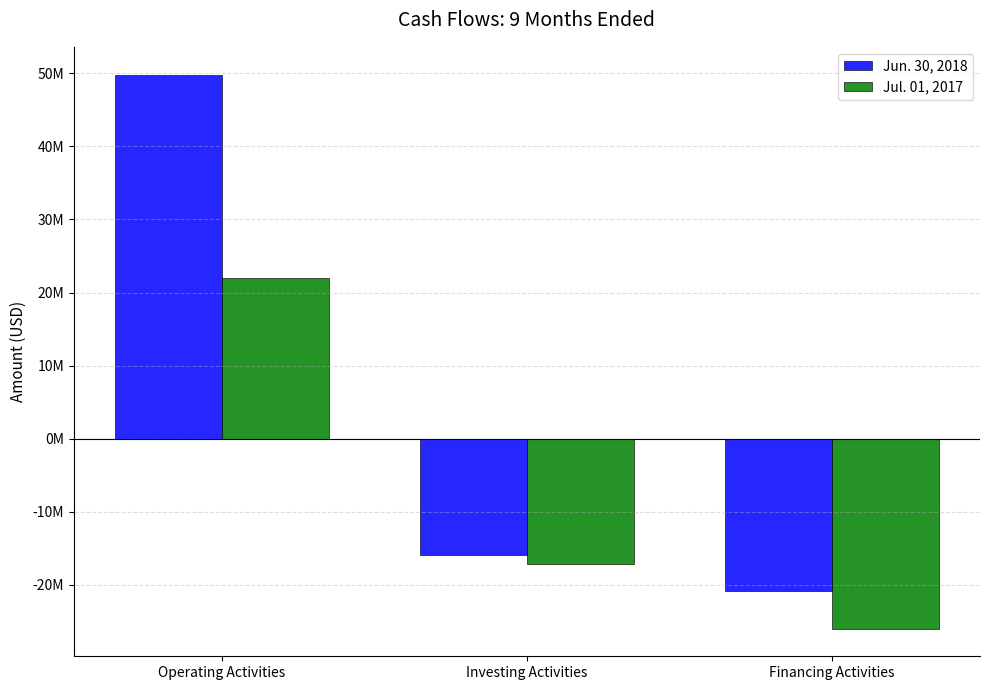

What are all the series names shown in the legend?

Jun. 30, 2018, Jul. 01, 2017